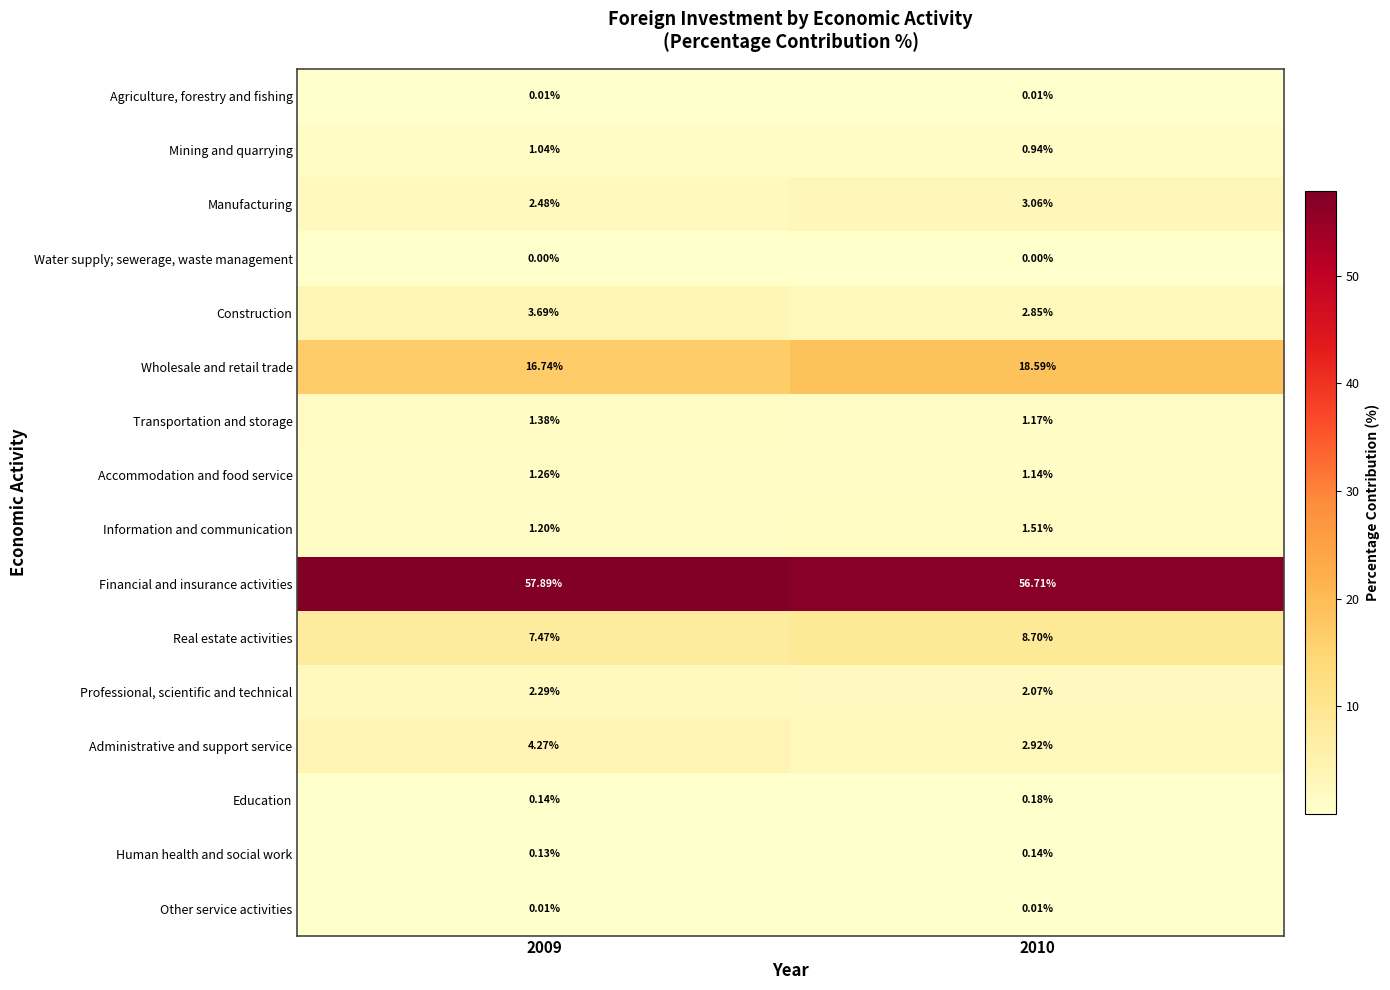

What is the total value across all series at 2009?

100.0